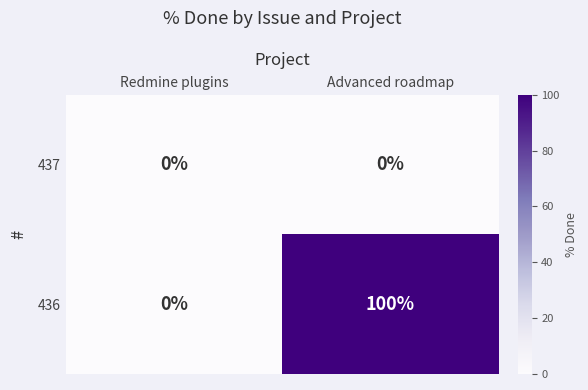

Which category has the highest value across all series?

Advanced roadmap